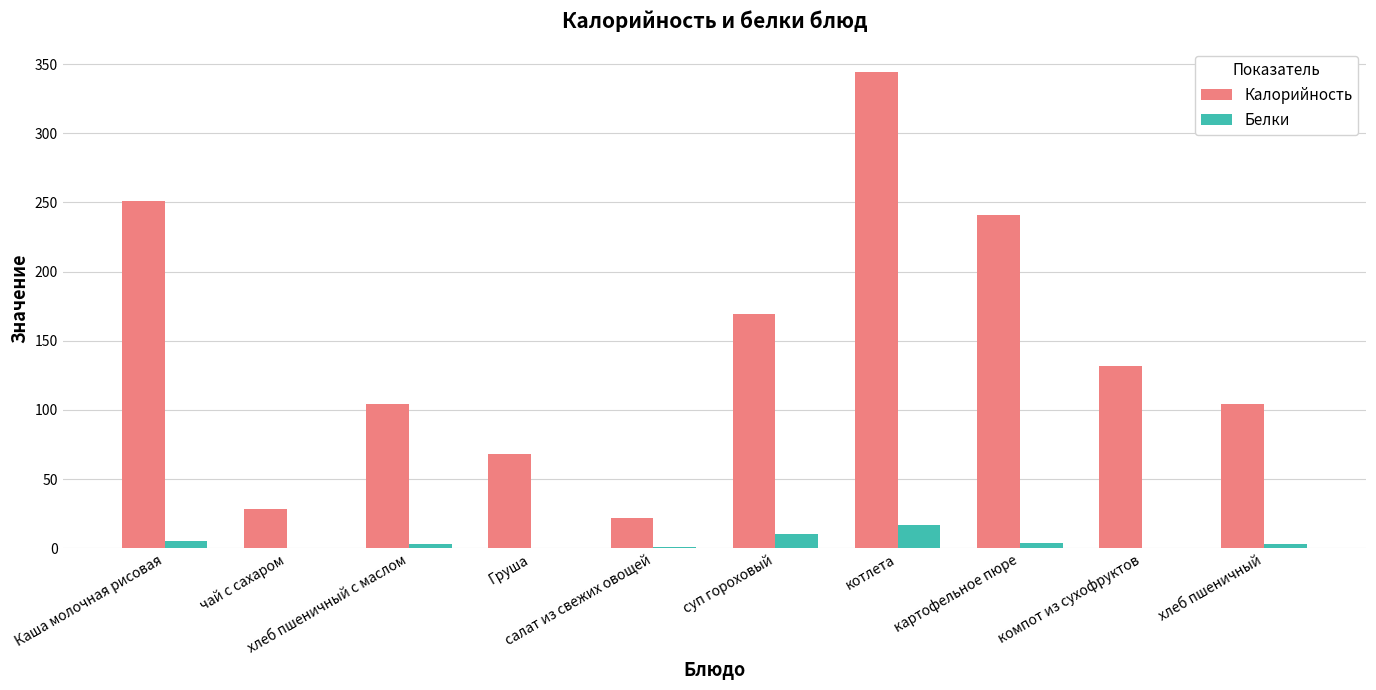

What is the total value across all series at картофельное пюре?

245